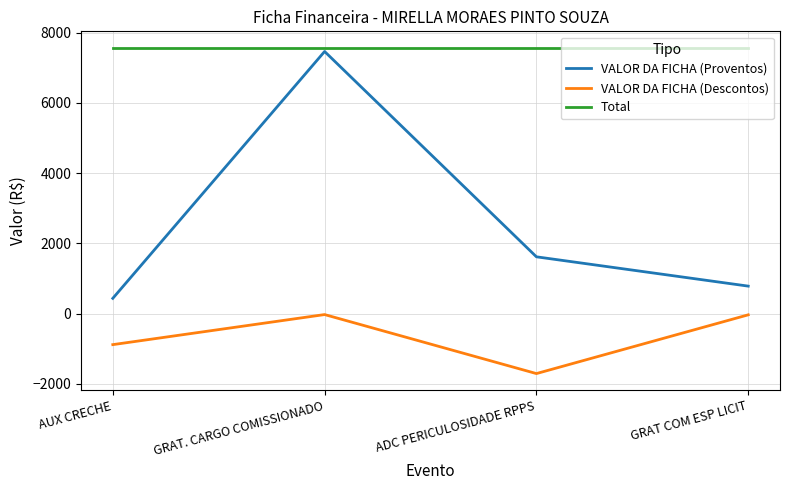

What position from the left is AUX CRECHE?

1